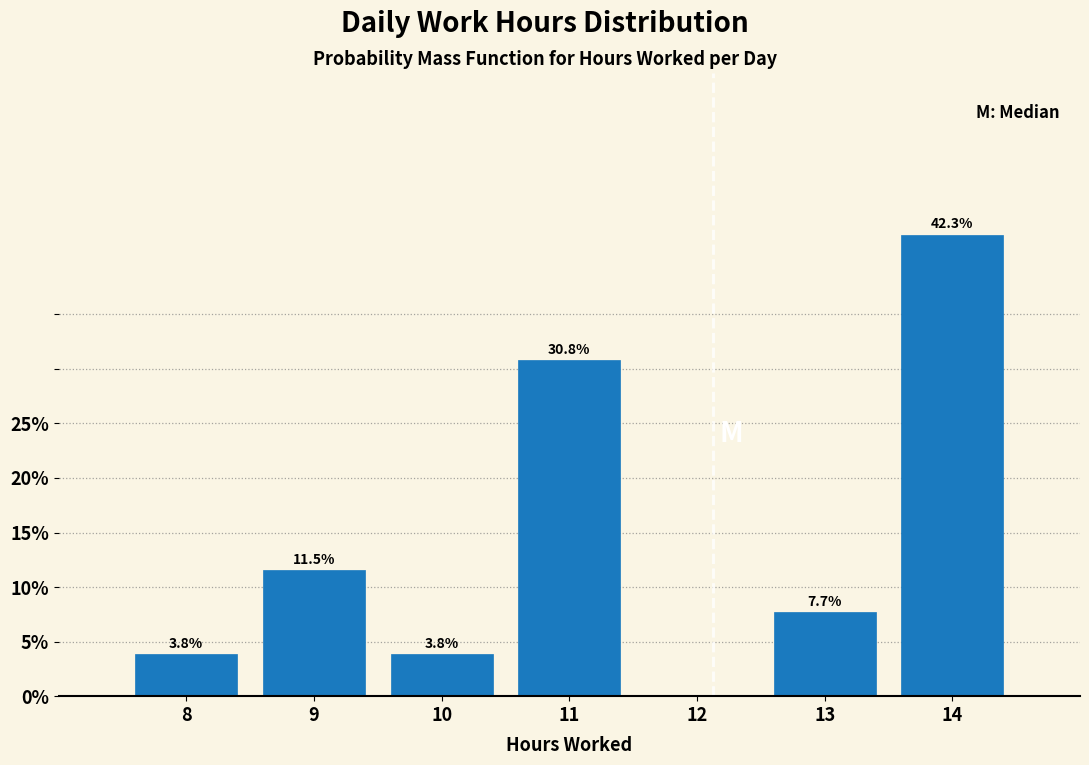

Reading right to left, what are all the values shown in this chart?

14=42.3	13=7.7	12=0.0	11=30.8	10=3.8	9=11.5	8=3.8